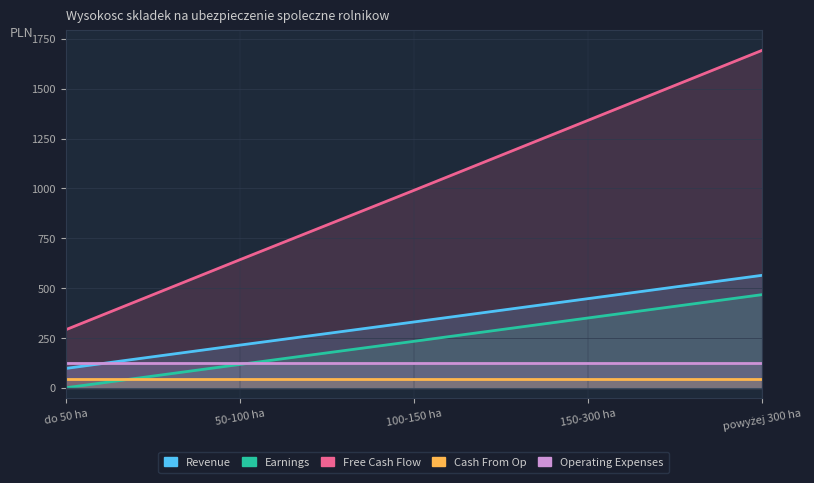

True or false: Cash From Op and Earnings cross at least once.

True